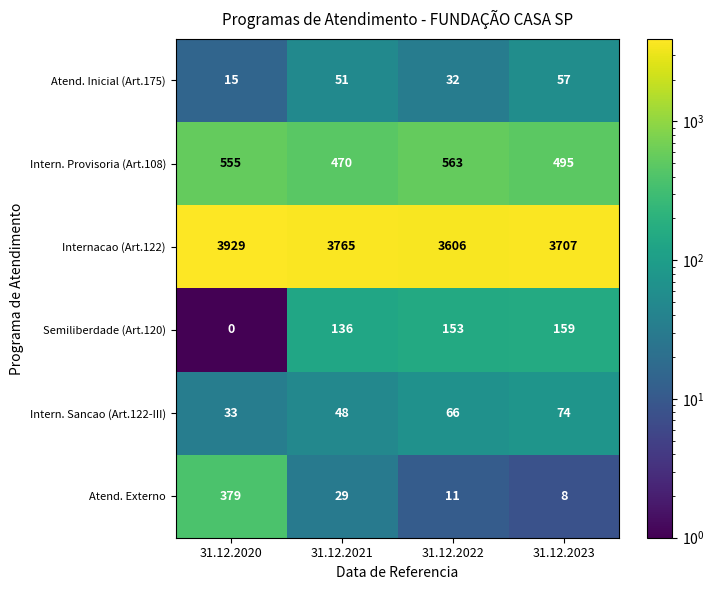

Reading right to left, transcribe all the data shown in this chart.

Atend. Inicial (Art.175): 31.12.2023=57	31.12.2022=32	31.12.2021=51	31.12.2020=15
Intern. Provisoria (Art.108): 31.12.2023=495	31.12.2022=563	31.12.2021=470	31.12.2020=555
Internacao (Art.122): 31.12.2023=3707	31.12.2022=3606	31.12.2021=3765	31.12.2020=3929
Semiliberdade (Art.120): 31.12.2023=159	31.12.2022=153	31.12.2021=136	31.12.2020=0
Intern. Sancao (Art.122-III): 31.12.2023=74	31.12.2022=66	31.12.2021=48	31.12.2020=33
Atend. Externo: 31.12.2023=8	31.12.2022=11	31.12.2021=29	31.12.2020=379